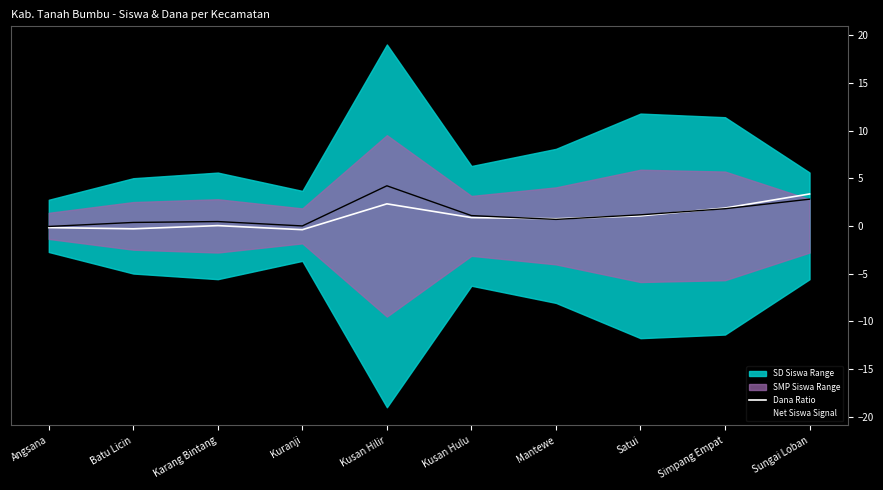

List the labels in order of Dana Ratio value, smallest first.

Kuranji, Batu Licin, Angsana, Karang Bintang, Mantewe, Kusan Hulu, Satui, Simpang Empat, Kusan Hilir, Sungai Loban